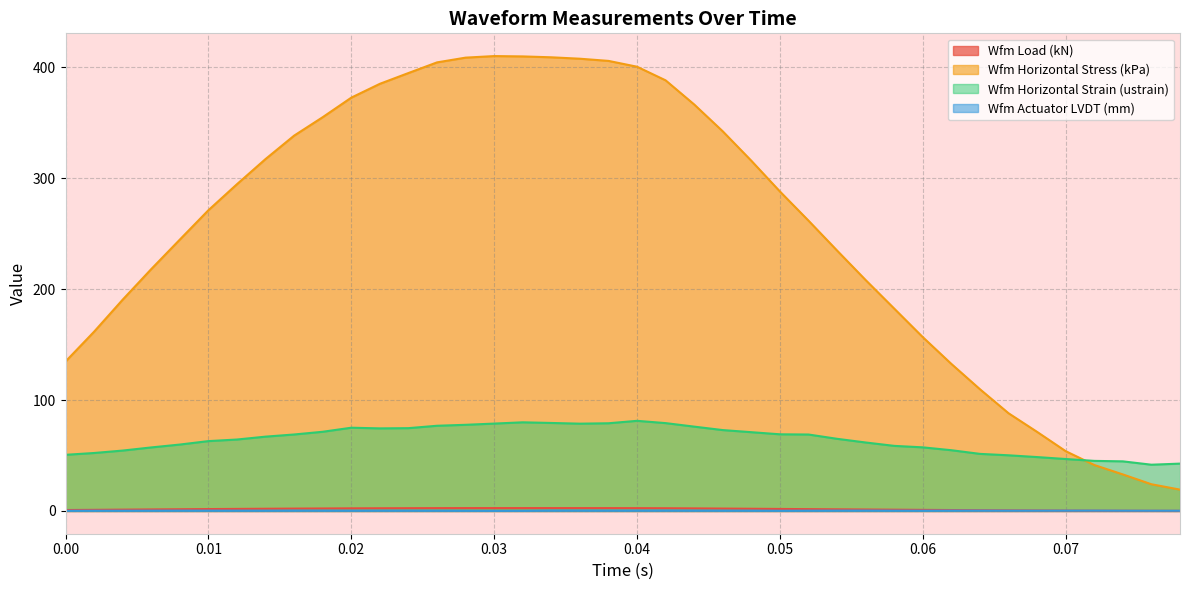

What are all the series names shown in the legend?

Wfm Load (kN), Wfm Horizontal Stress (kPa), Wfm Horizontal Strain (ustrain), Wfm Actuator LVDT (mm)